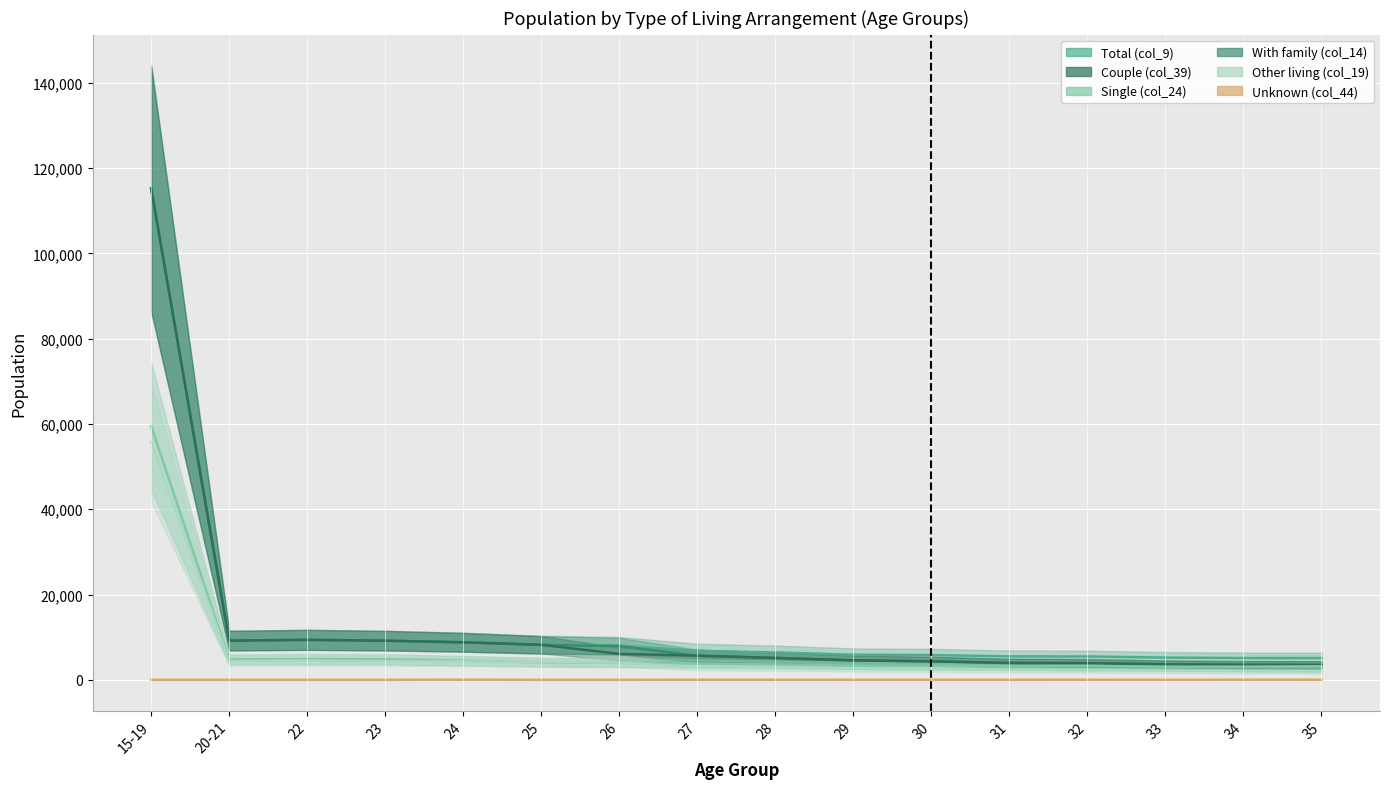

Where is Unknown (col_44) nearest to the value 12?

33